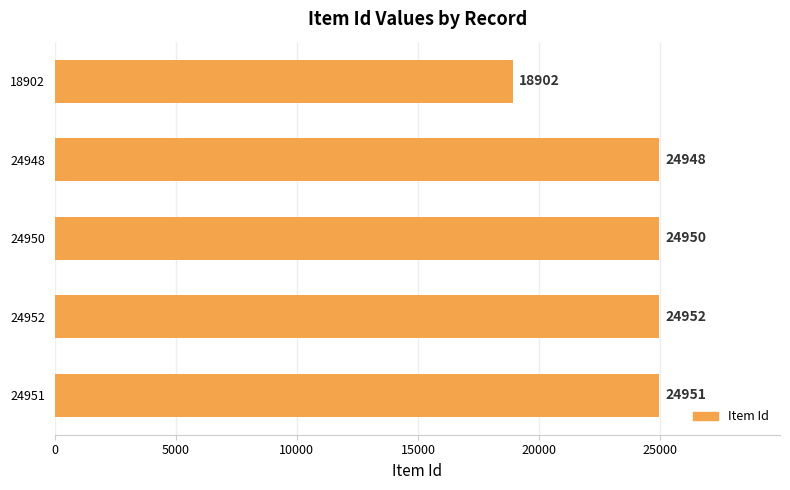

Which category has the highest value across all series?

24952